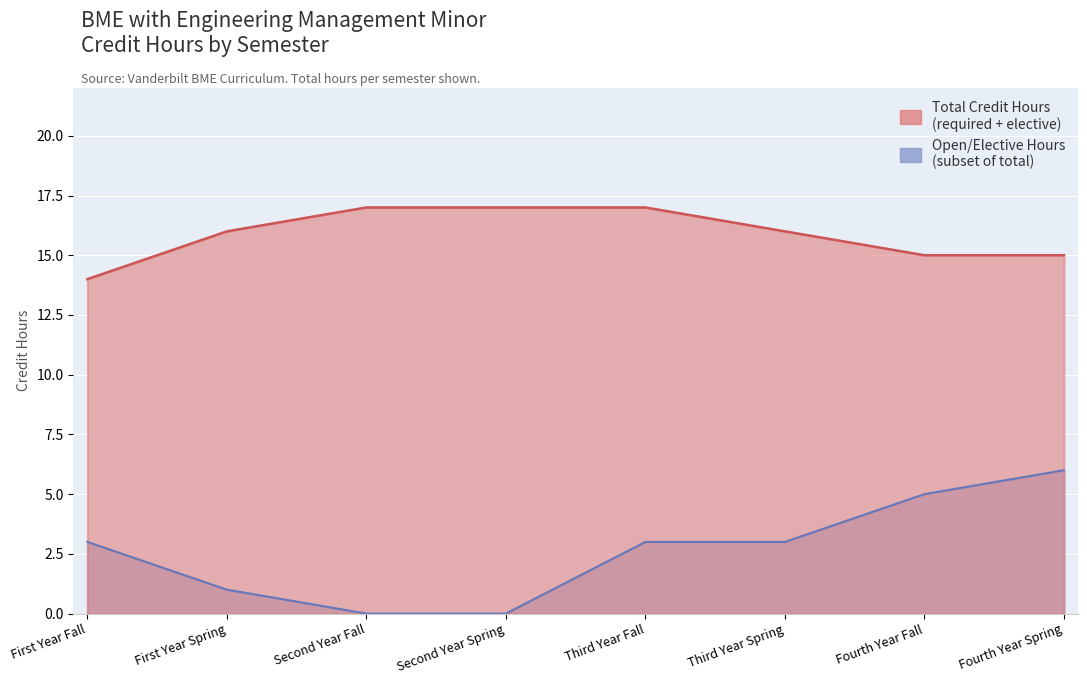

What is the difference between the second highest and minimum values in the Total Credit Hours series?

3